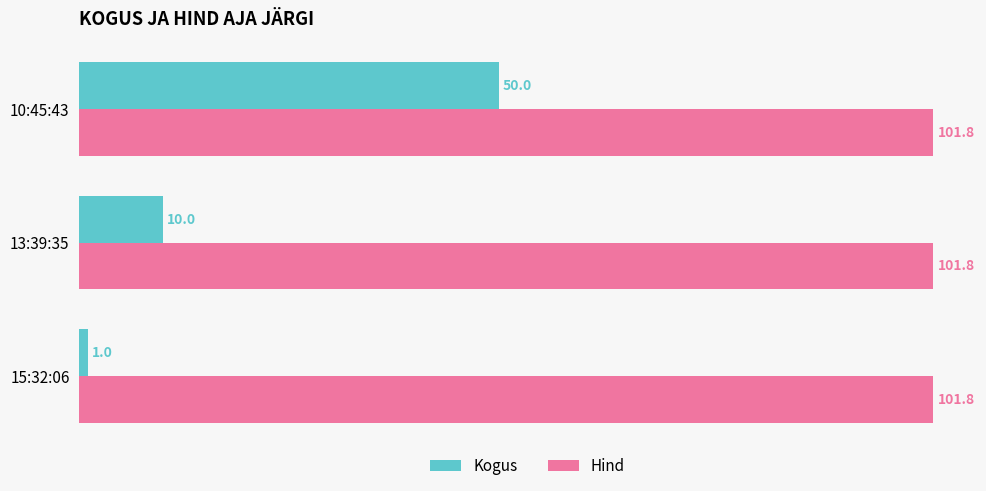

What is the difference between the highest and lowest values at 10:45:43?

51.8